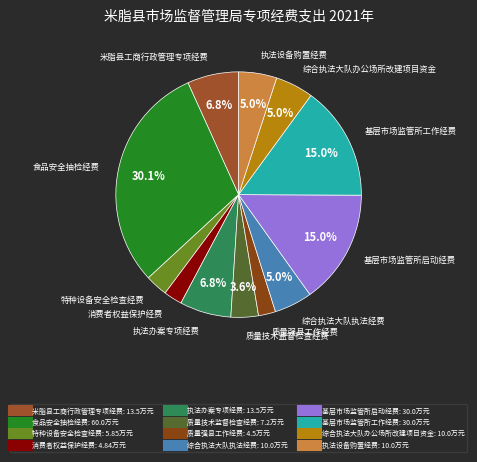

True or false: 基层市场监管所启动经费 accounts for 15% of the total.

True